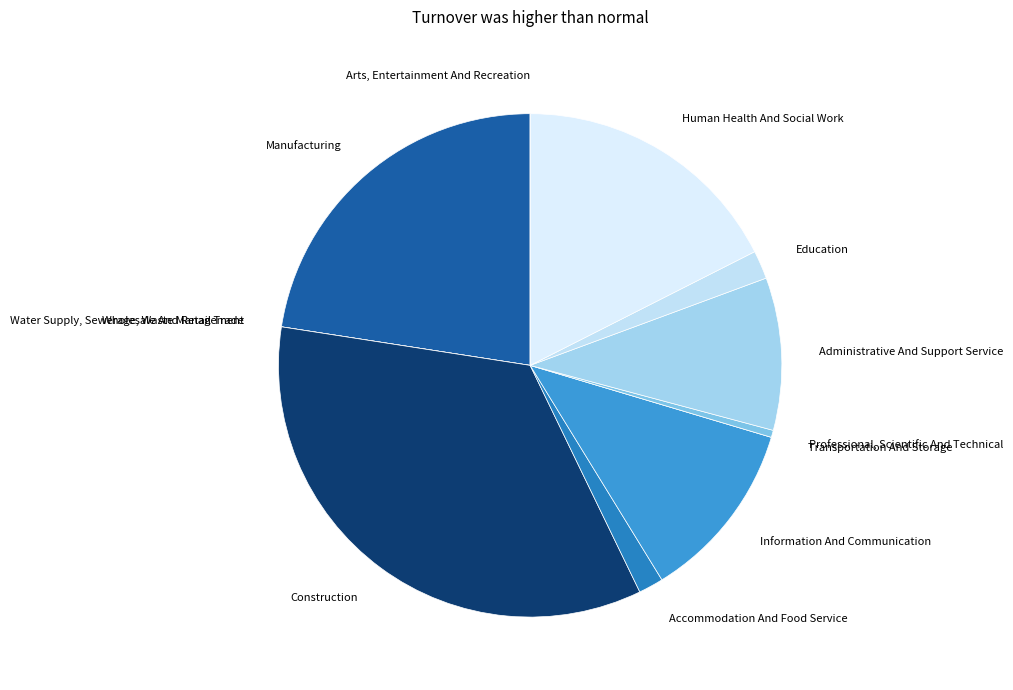

Between Human Health And Social Work and Accommodation And Food Service, which is larger?

Human Health And Social Work